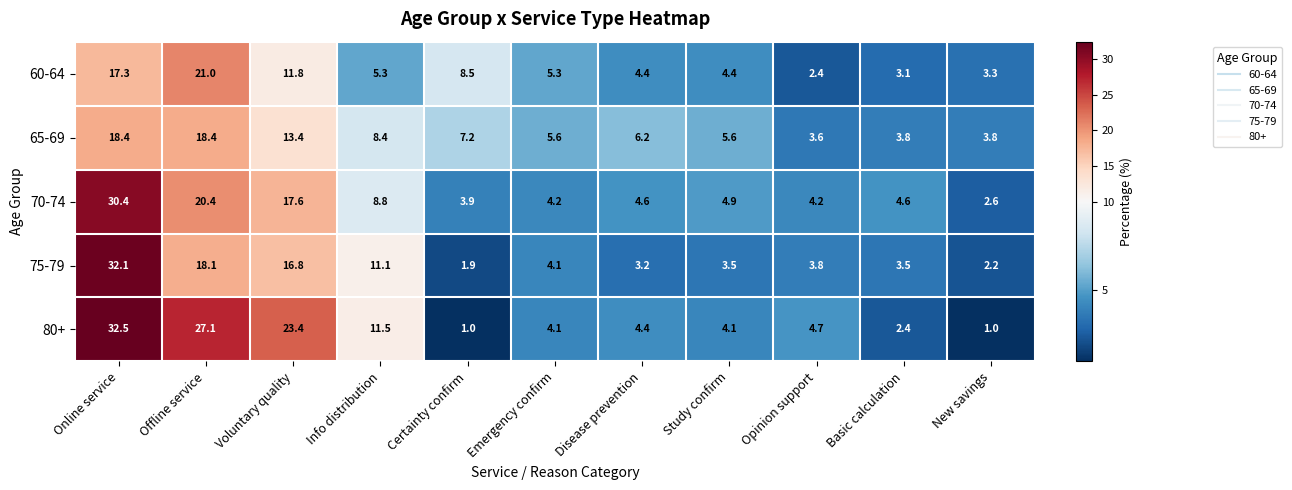

Is it true that 60-64 equals 3.3 at New savings?

True